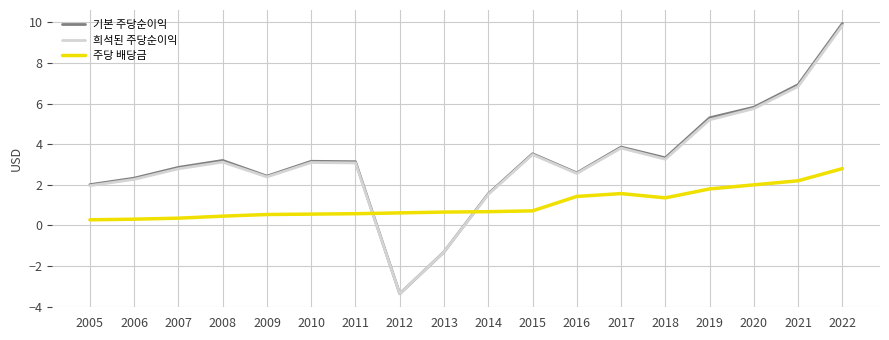

Is it true that 기본 주당순이익 equals 0.7 at 2009?

False